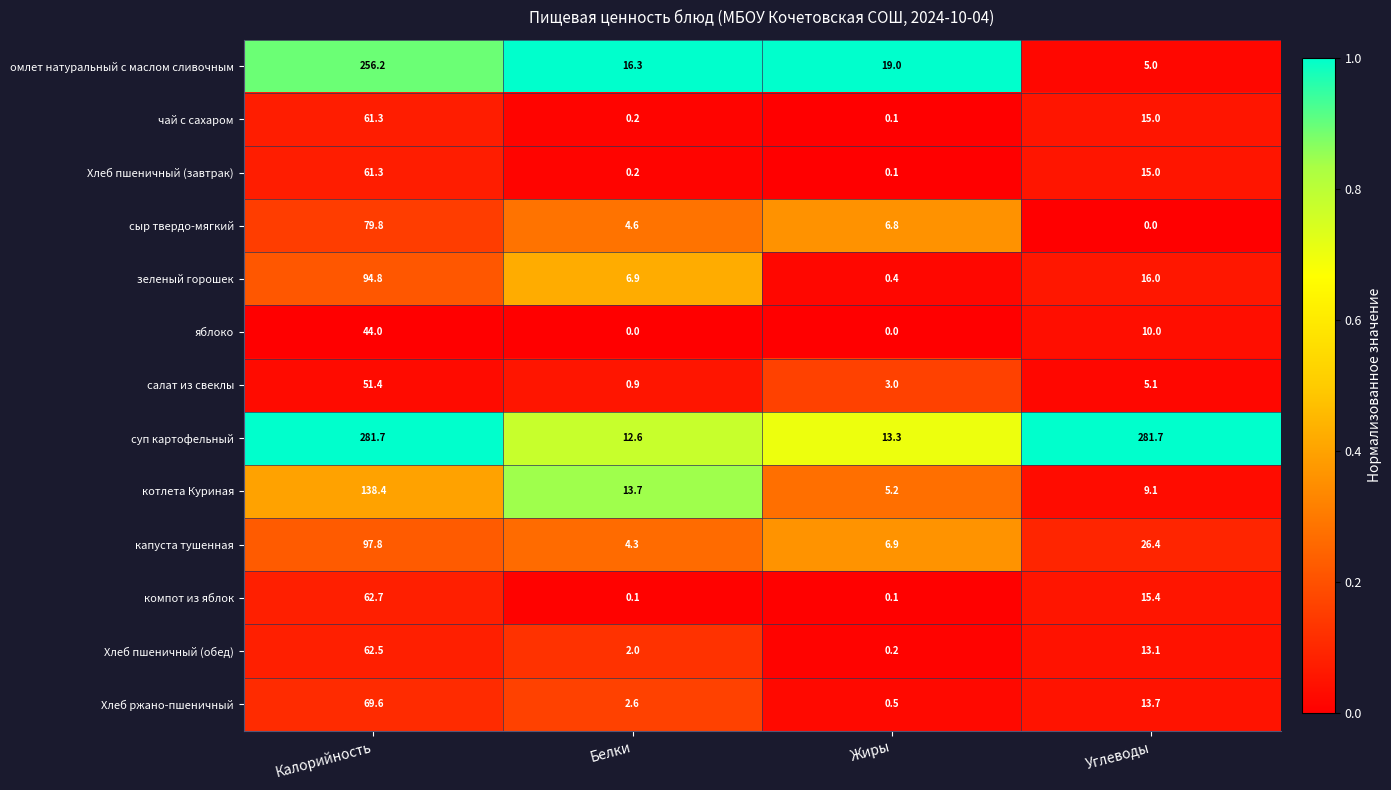

List the labels in order of Хлеб ржано-пшеничный value, smallest first.

Жиры, Белки, Углеводы, Калорийность